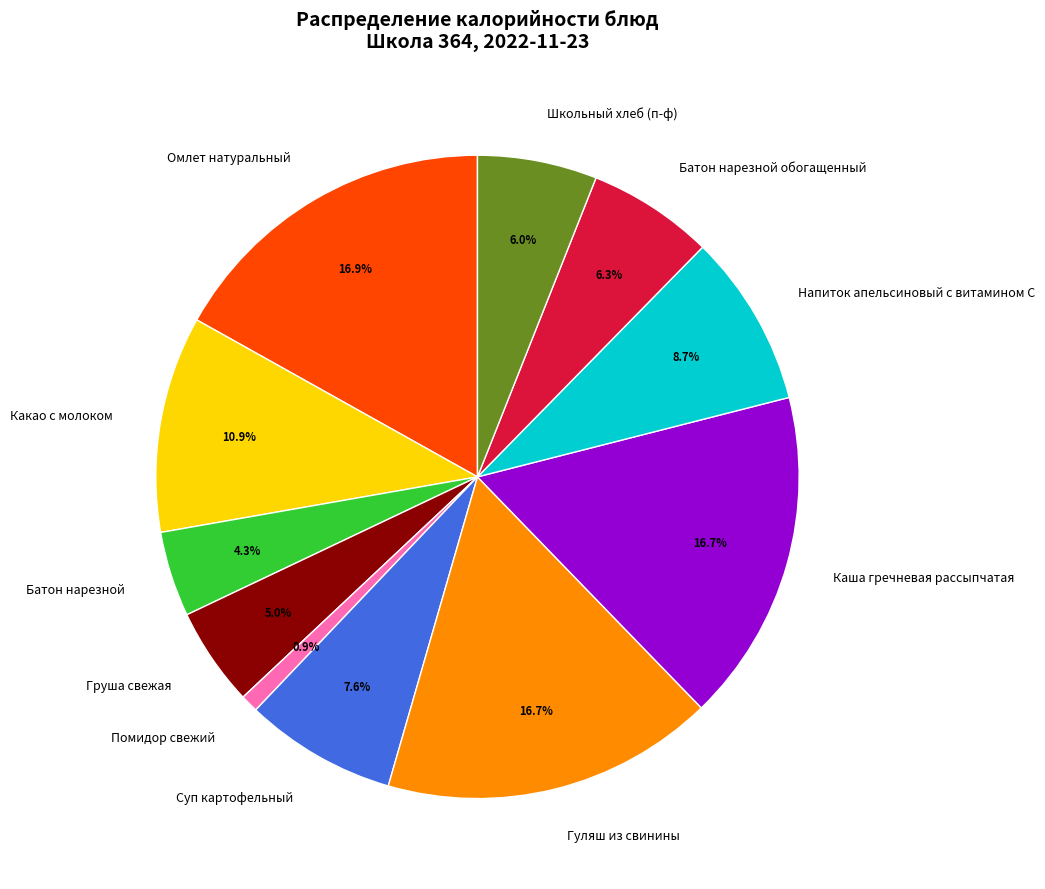

Which category has the smallest portion of the pie?

Помидор свежий